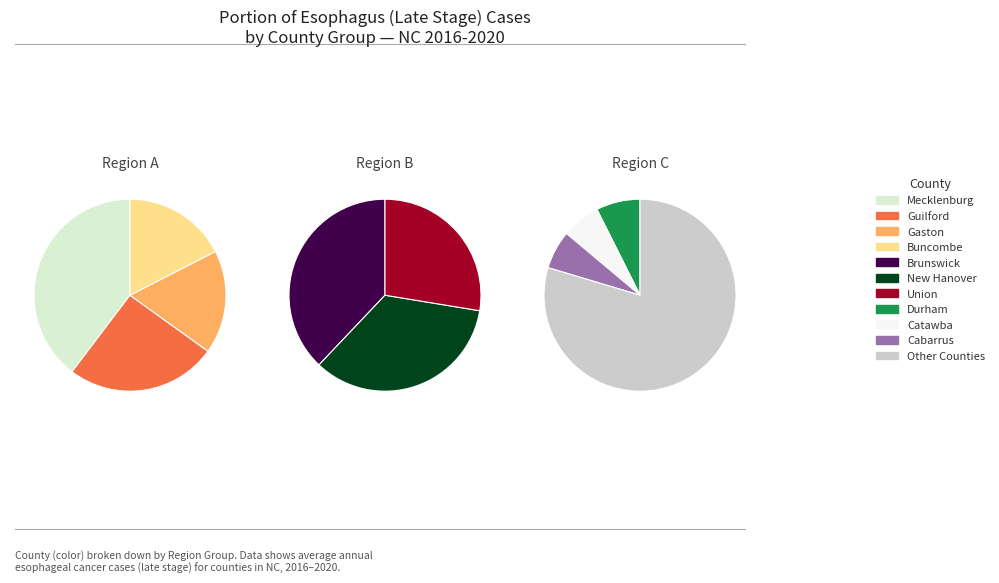

The Craven slice represents 0% of the pie. True or false?

True